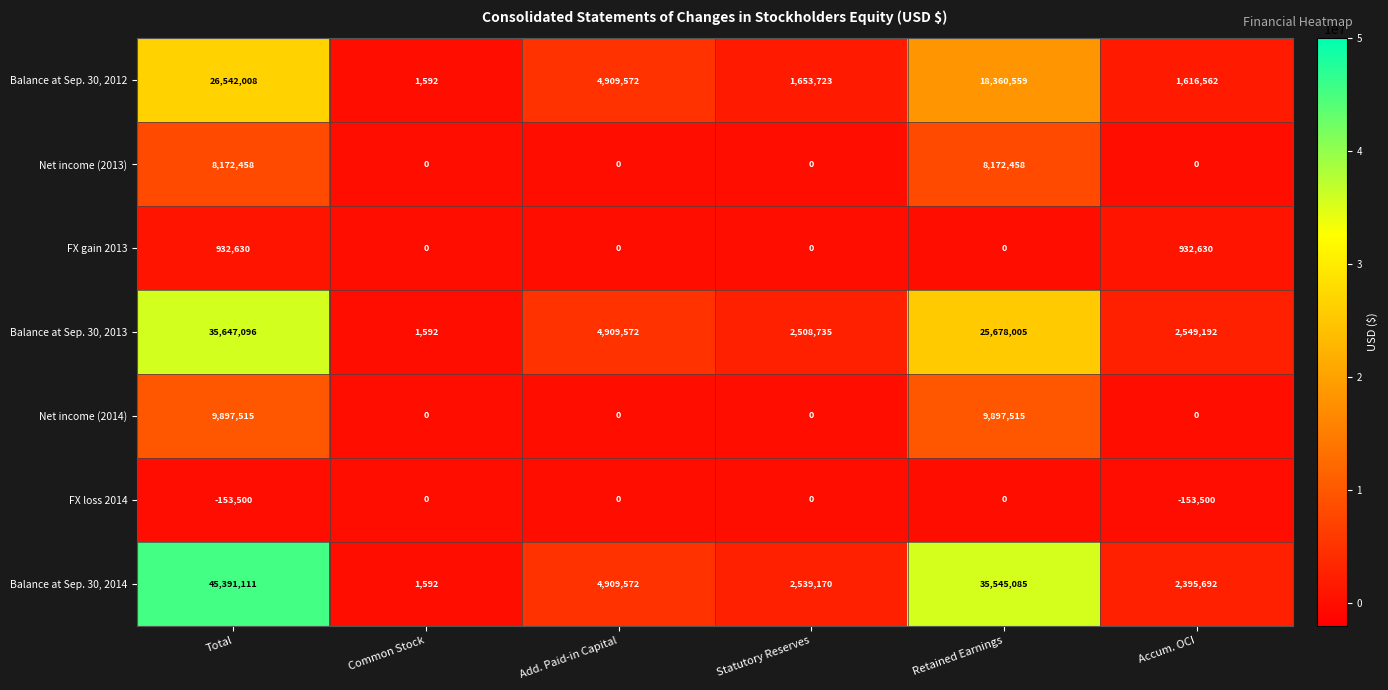

At how many categories does at least one series exceed 25384169?

2